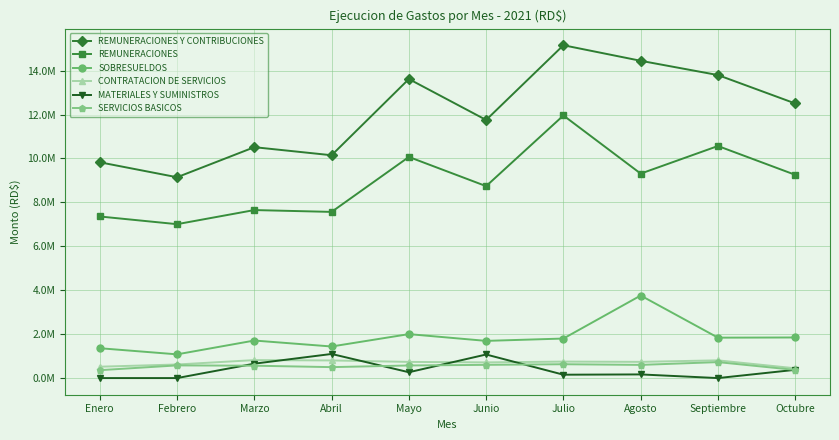

What are all the series names shown in the legend?

REMUNERACIONES Y CONTRIBUCIONES, REMUNERACIONES, SOBRESUELDOS, CONTRATACION DE SERVICIOS, MATERIALES Y SUMINISTROS, SERVICIOS BASICOS